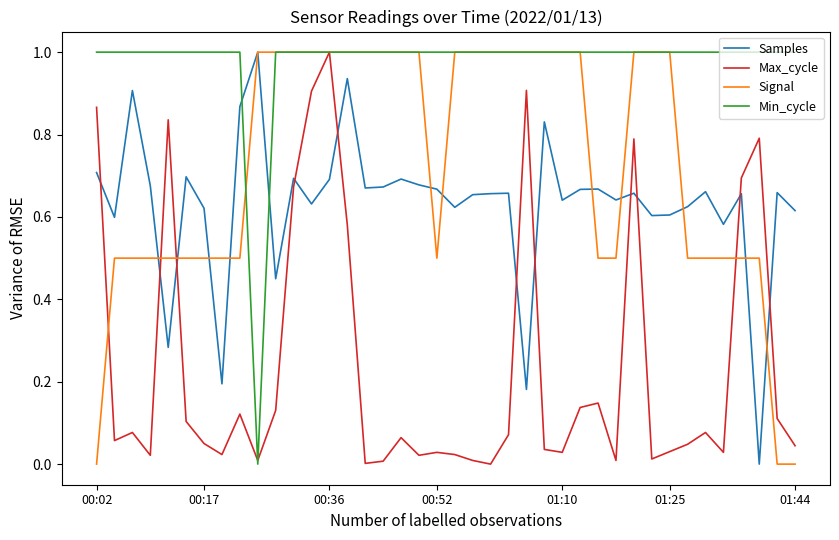

After their last crossing, which series has the higher values: Max_cycle or Samples?

Samples